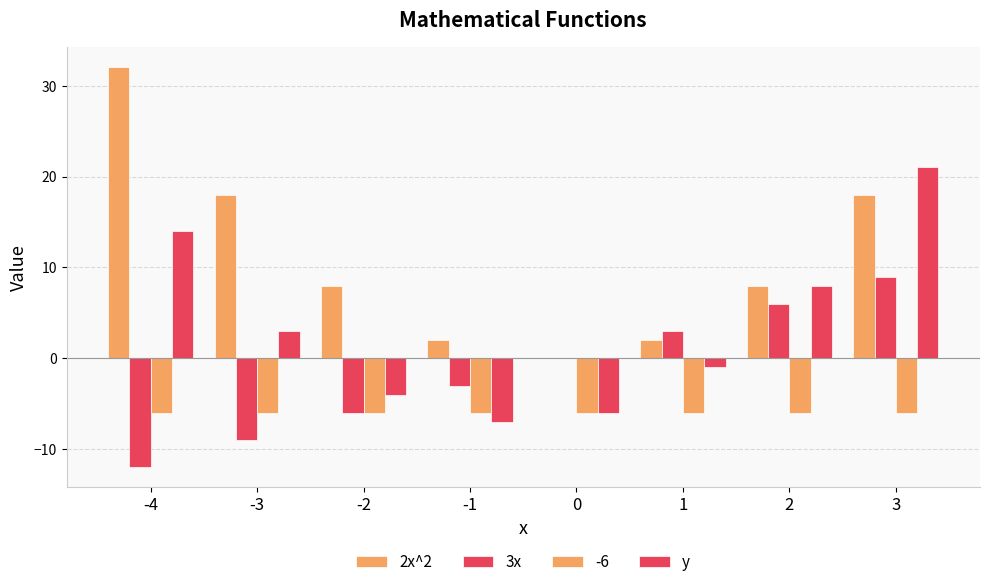

How many groups of bars are there?

8